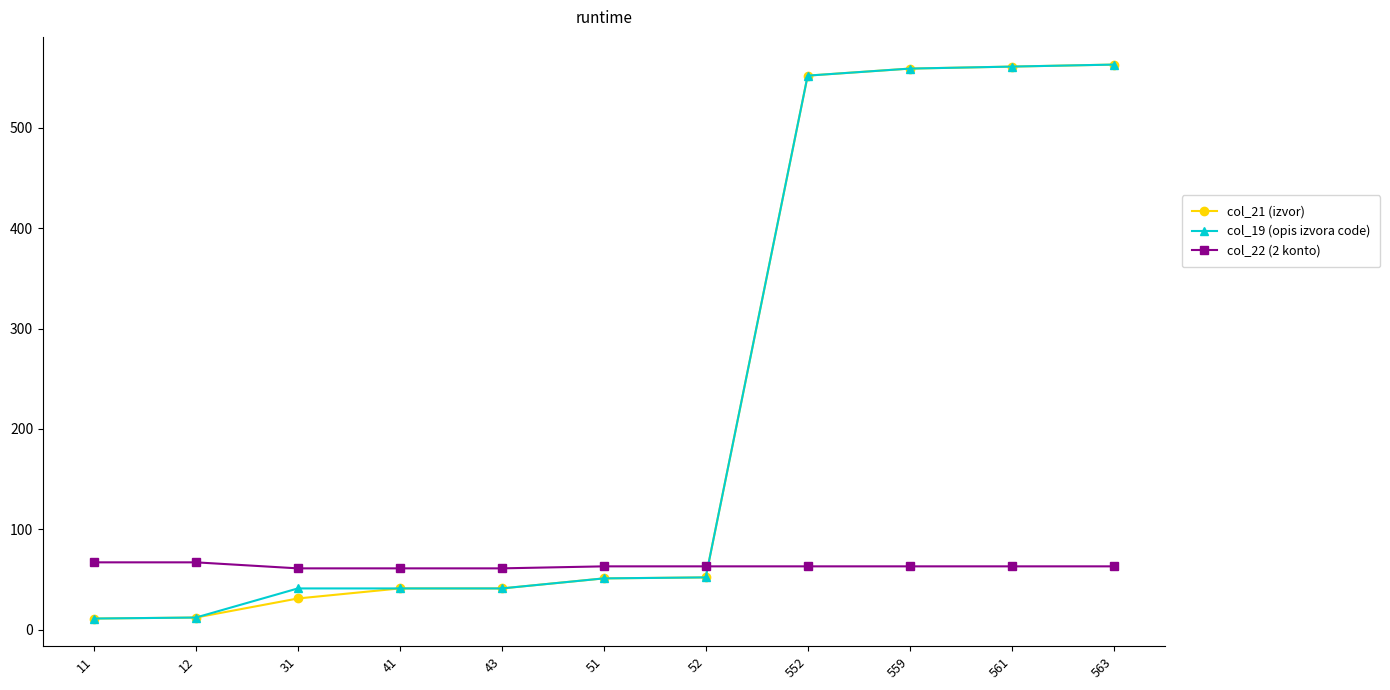

The col_21 (izvor) series shows 356 at 559. True or false?

False